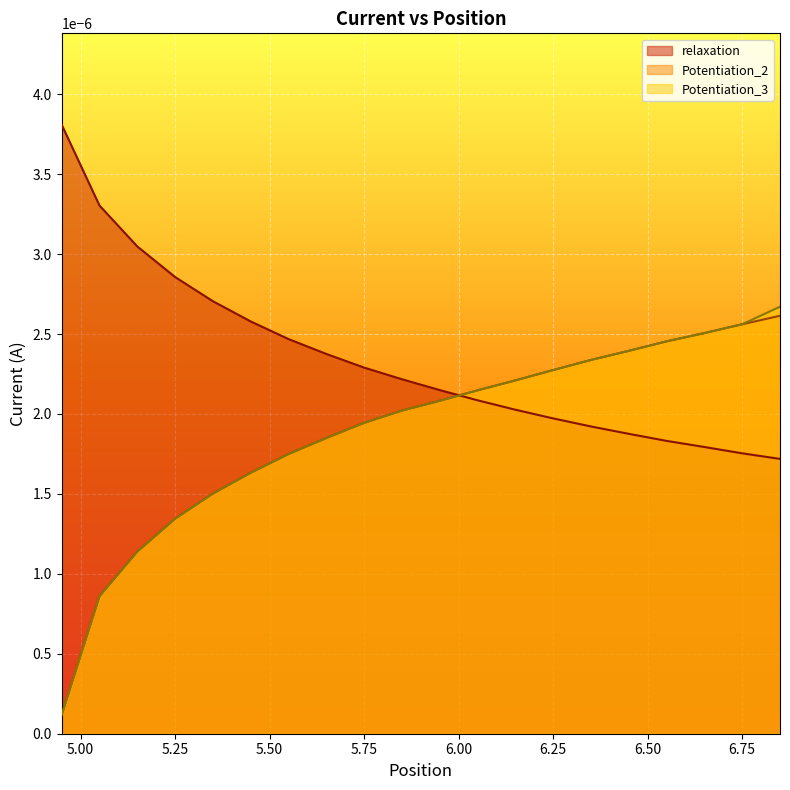

What position from the right is 5.65?

13